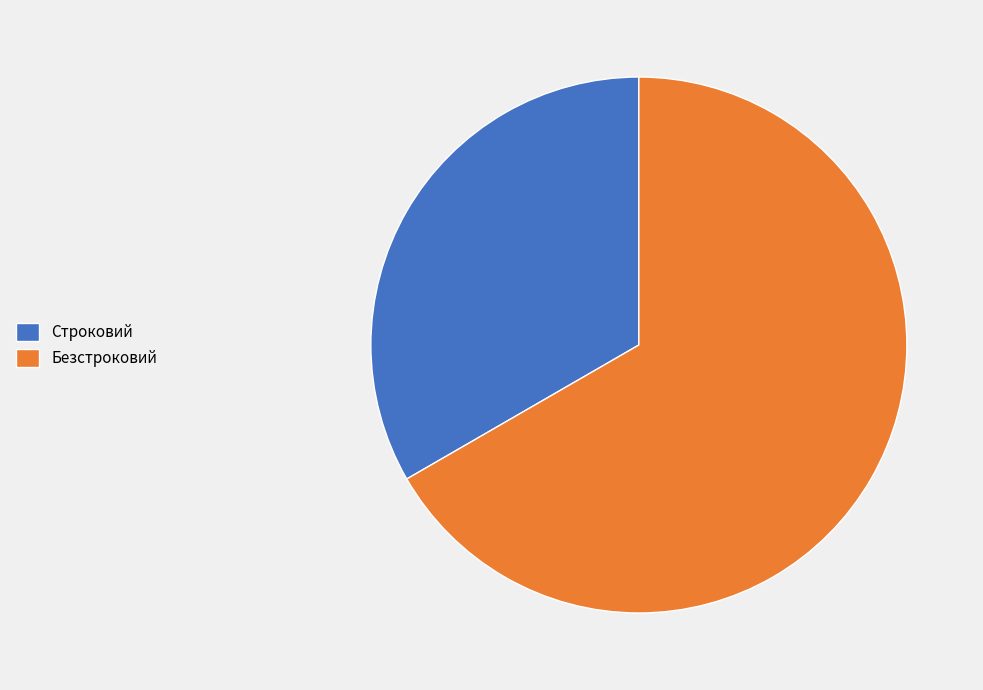

Do Безстроковий and Строковий together represent more than half of the pie?

Yes